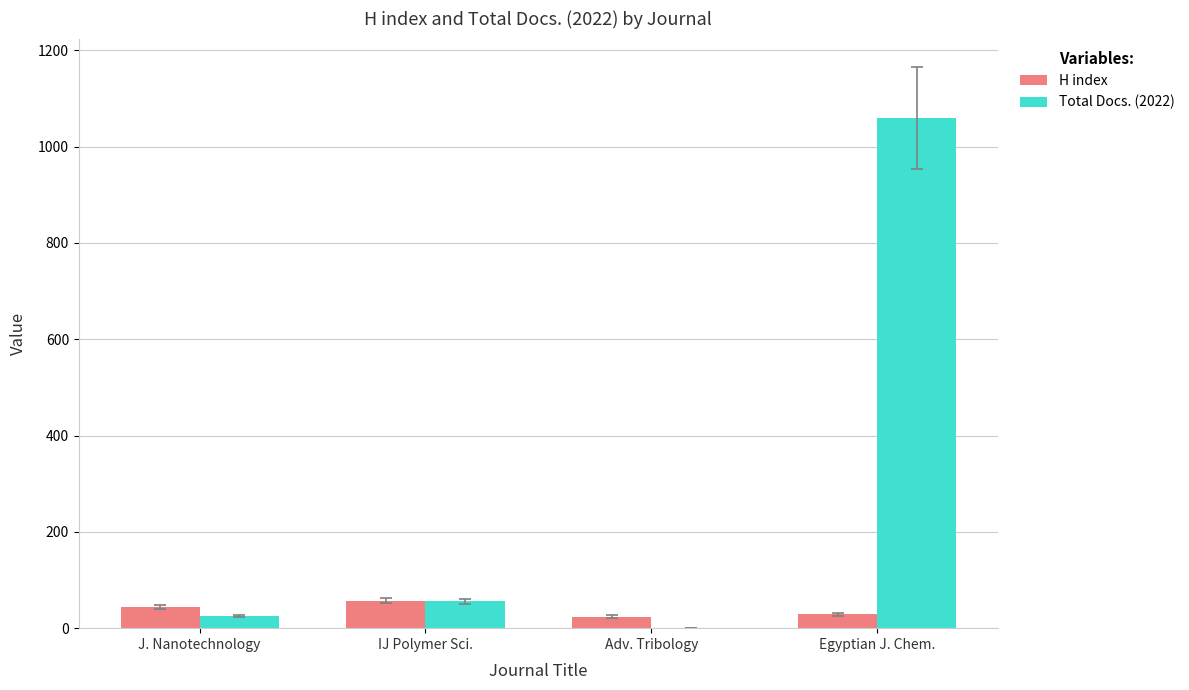

Which series has the largest range (max minus min)?

Total Docs. (2022)